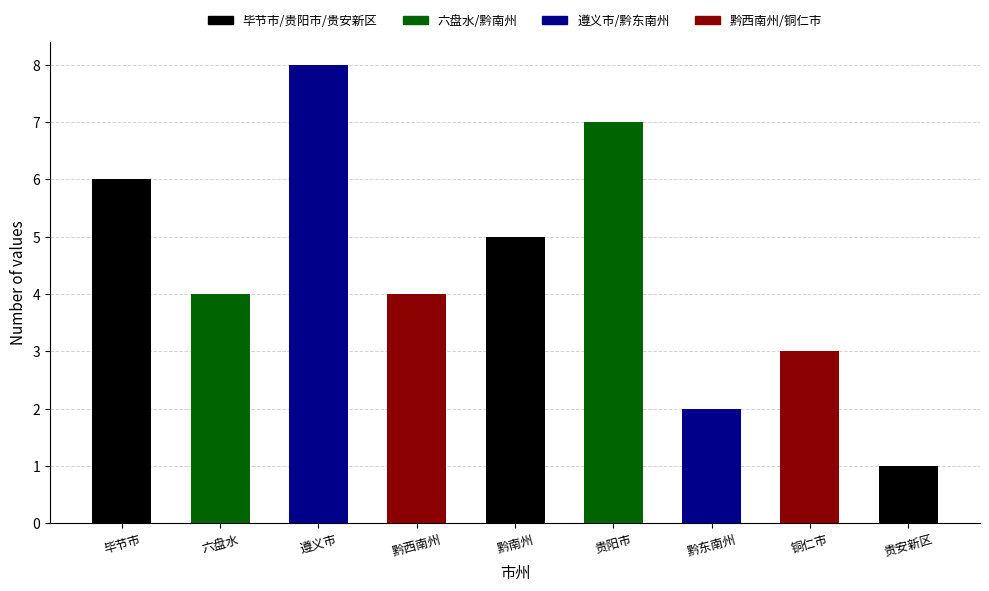

What is the average value?

4